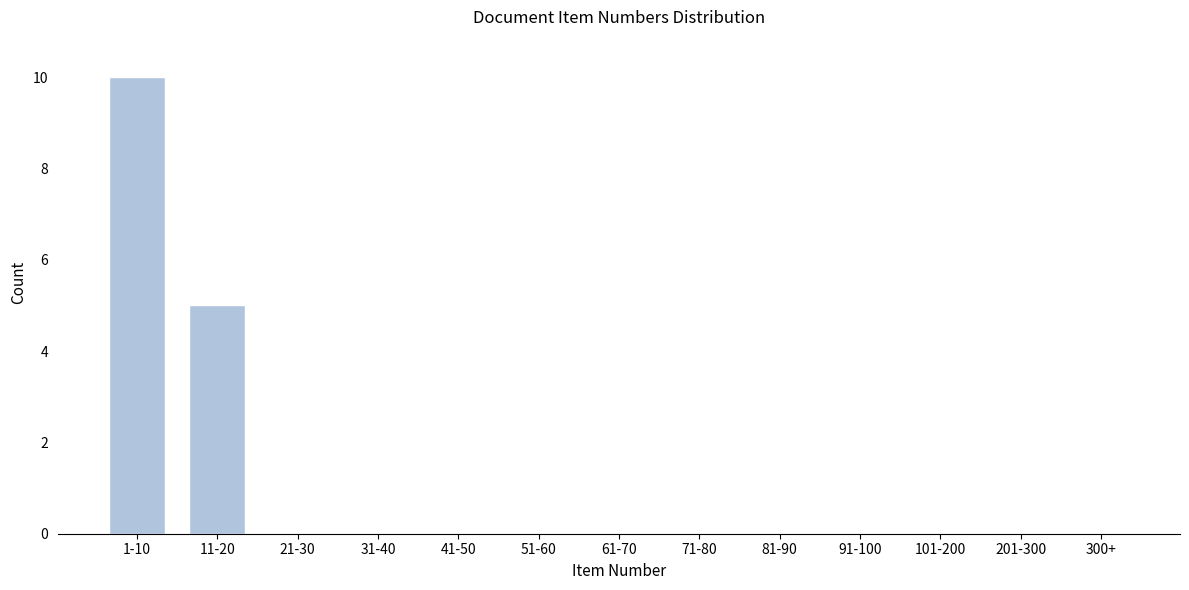

Reading left to right, extract all data points from this chart.

1-10=10	11-20=5	21-30=0	31-40=0	41-50=0	51-60=0	61-70=0	71-80=0	81-90=0	91-100=0	101-200=0	201-300=0	300+=0